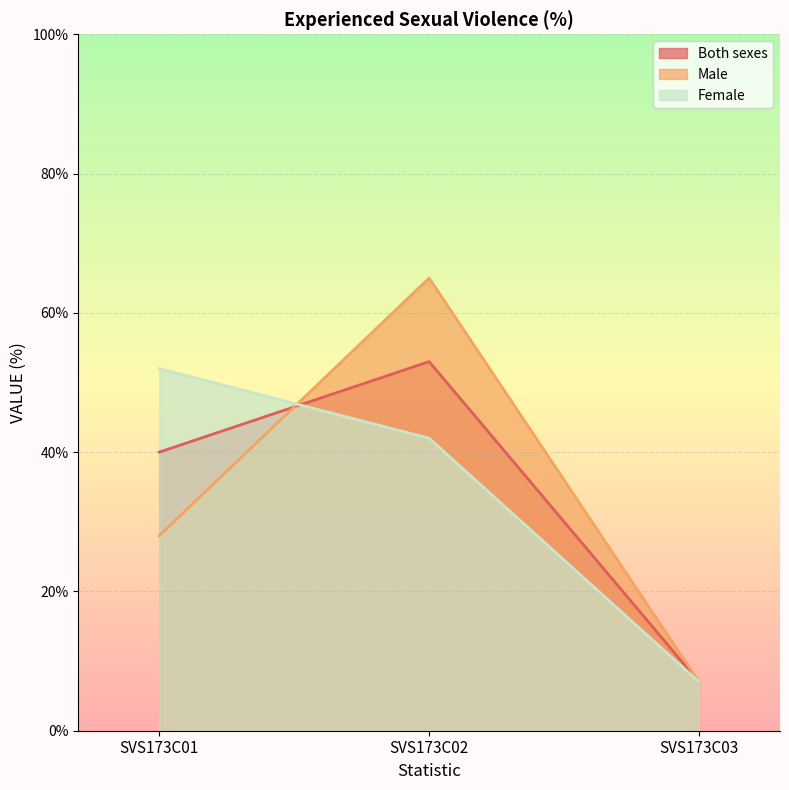

Reading right to left, what are all the values shown in this chart?

Both sexes: 7	53	40
Male: 7	65	28
Female: 7	42	52